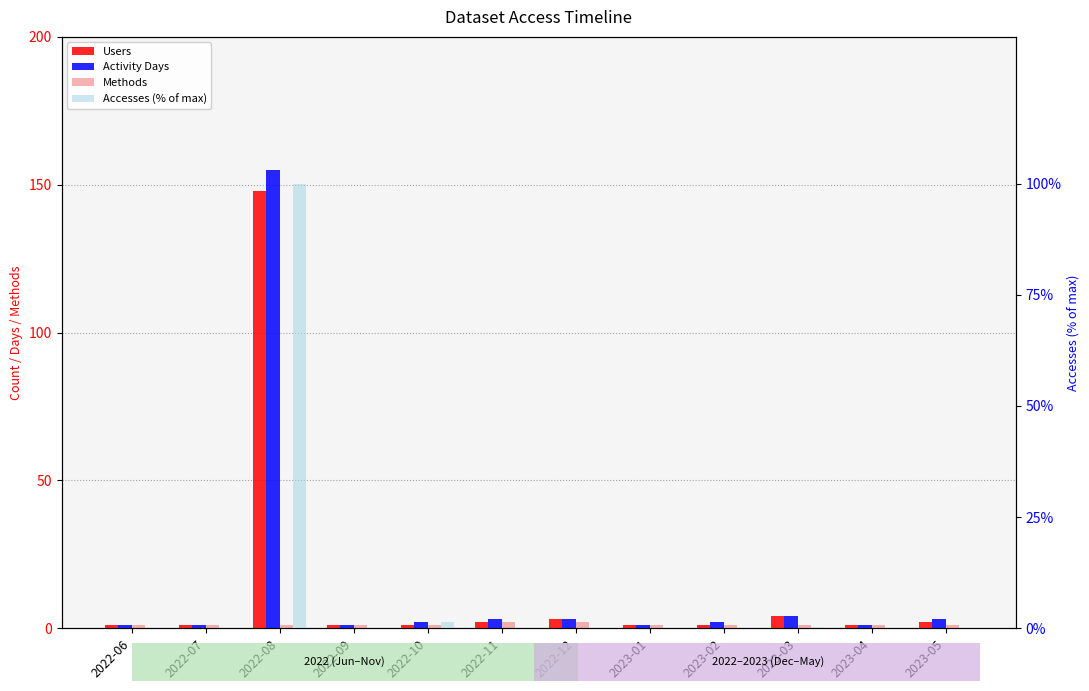

At which category is the sum across all series the highest?

2022-08